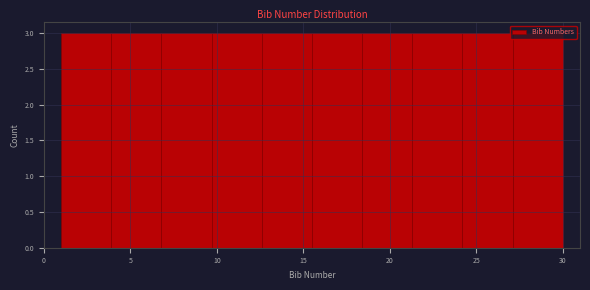

What is the height of the bar covering 15.5 to 18.4 on the x-axis? Neither the bar edges nor the heights are printed on the chart, so give them approximately, as read against the axes.

3